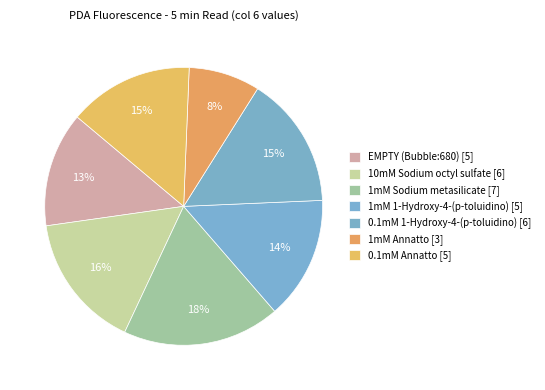

How many slices are in this pie chart?

7